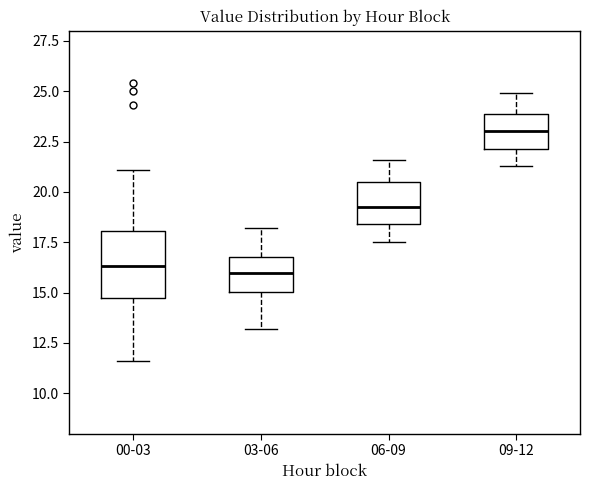

Reading left to right, transcribe this box plot: for each box, give where its median line is, the range the box spans, and where its two whiskers end, as read against the y-axis. The values are not printed on the chart, so give them approximately, as read against the axis.

00-03: median 16.5, box 14.5 to 18.0, whiskers 11.5 to 21.0
03-06: median 16.0, box 15.0 to 17.0, whiskers 13.0 to 18.0
06-09: median 19.5, box 18.5 to 20.5, whiskers 17.5 to 21.5
09-12: median 23.0, box 22.0 to 24.0, whiskers 21.5 to 25.0